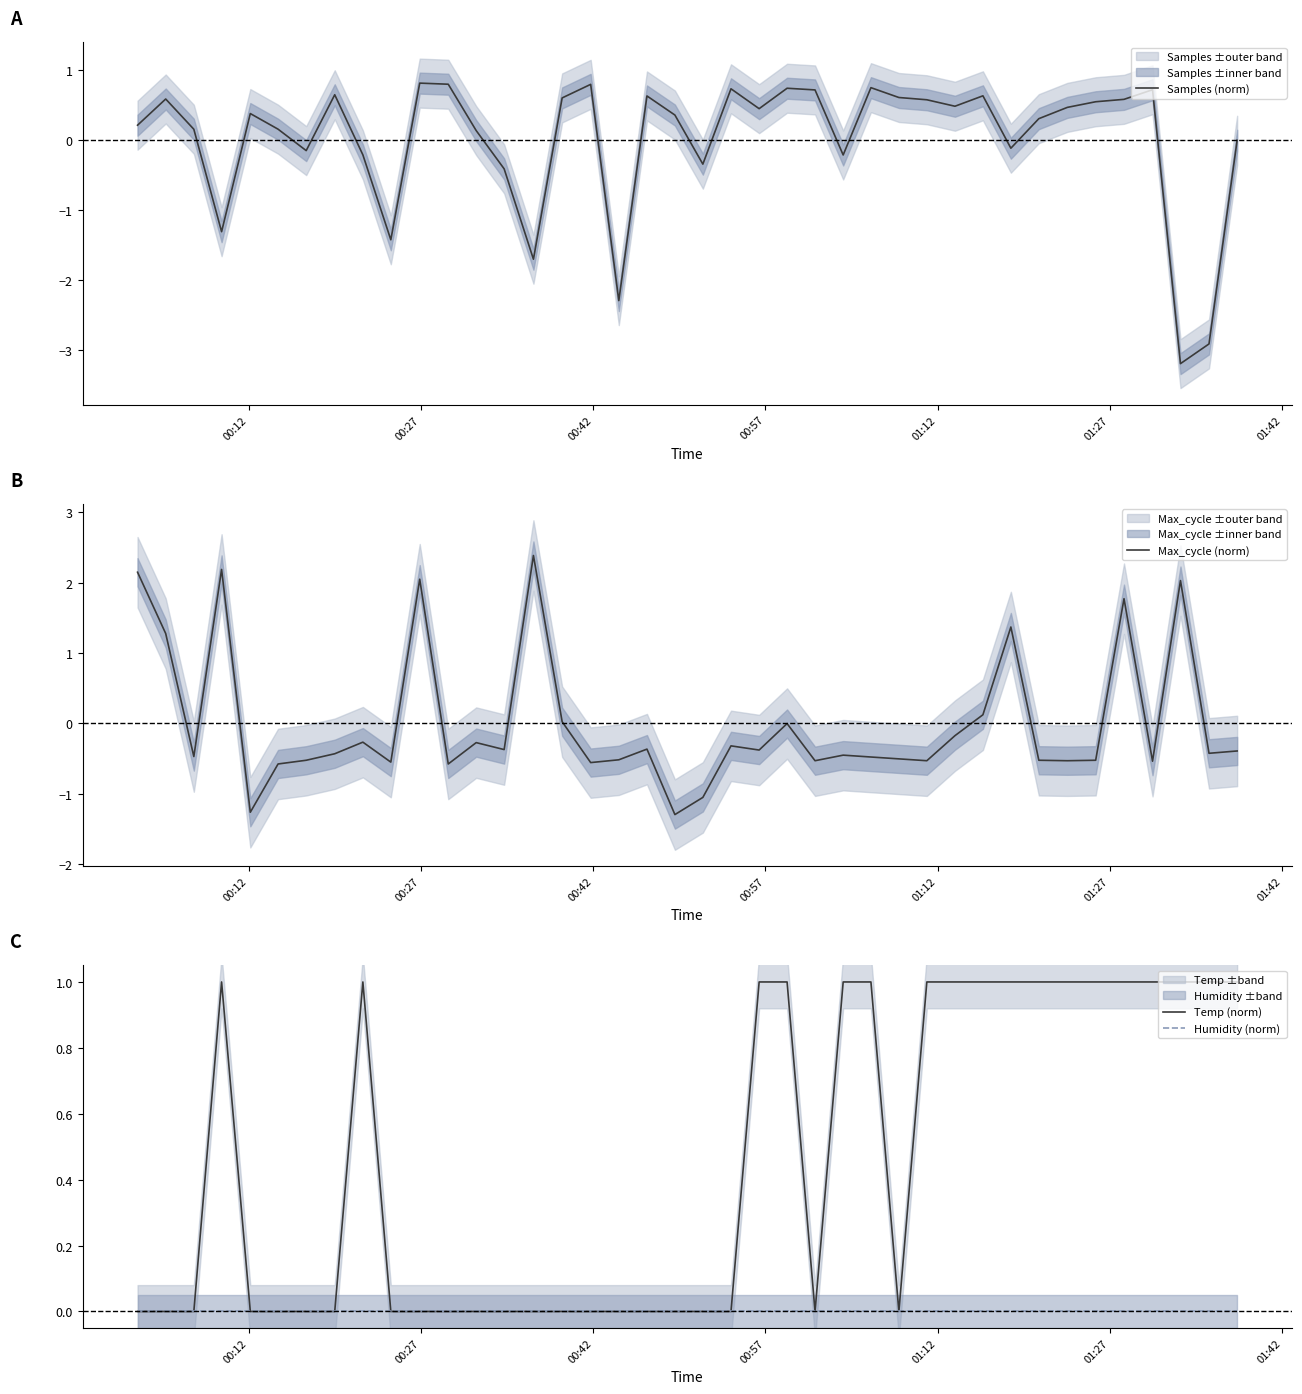

Which series has the widest spread of values?

Samples (norm)